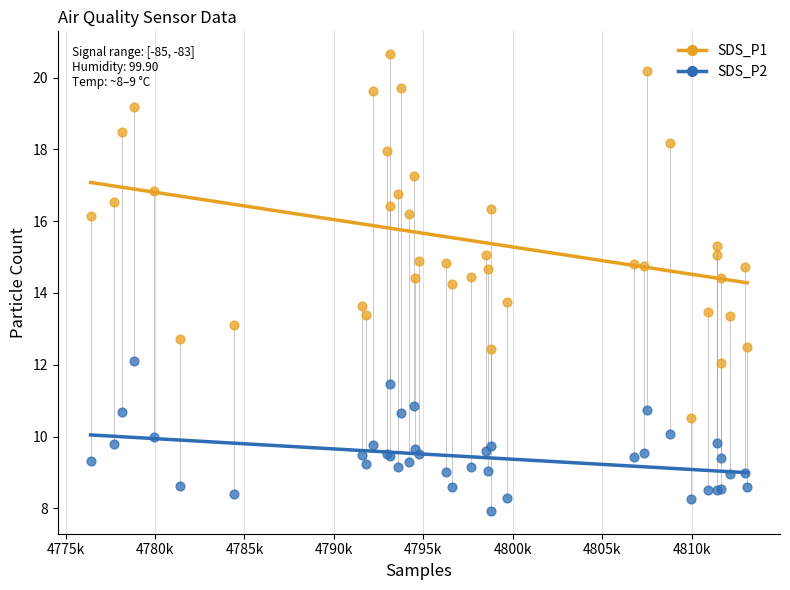

Which series reaches the maximum Y coordinate?

SDS_P1